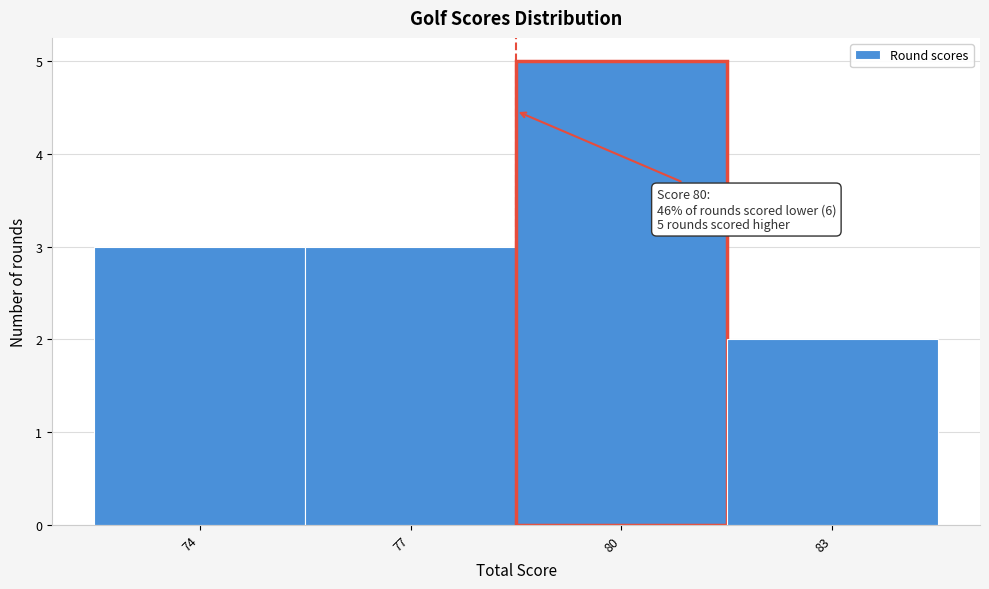

Reading right to left, what are all the values shown in this chart?

83=2	80=5	77=3	74=3